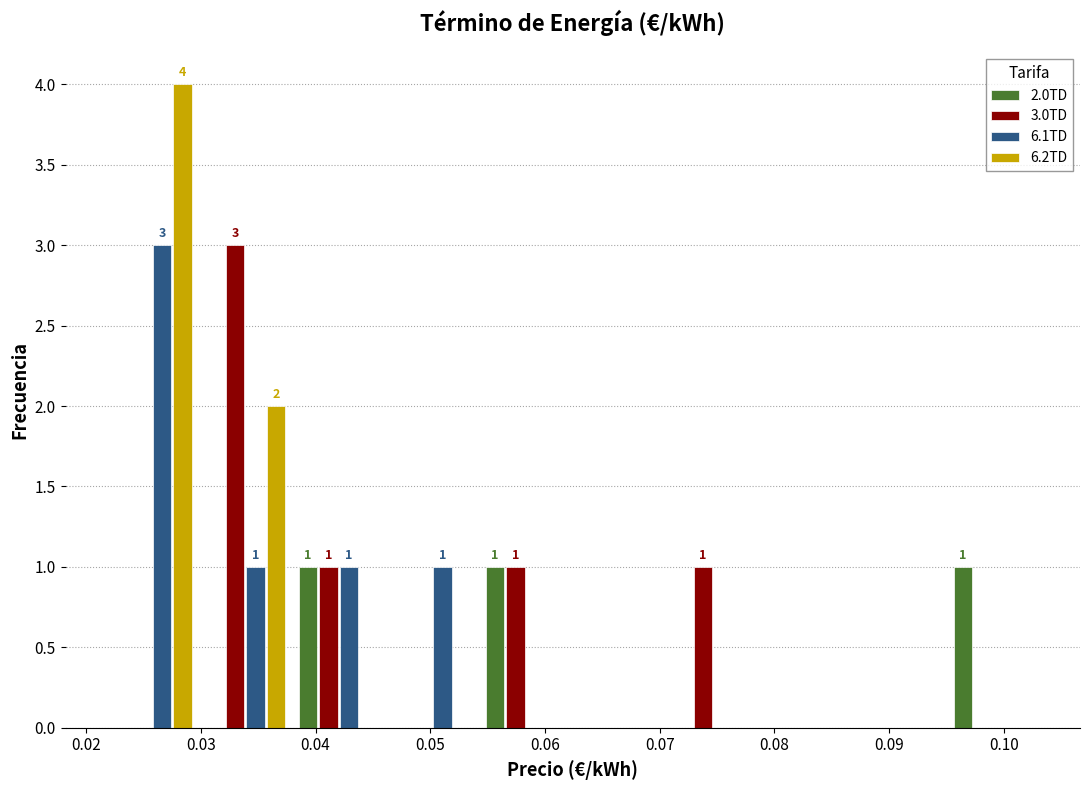

In the 6.1TD series, which range on the x-axis has the tallest bar?

0.022 to 0.030